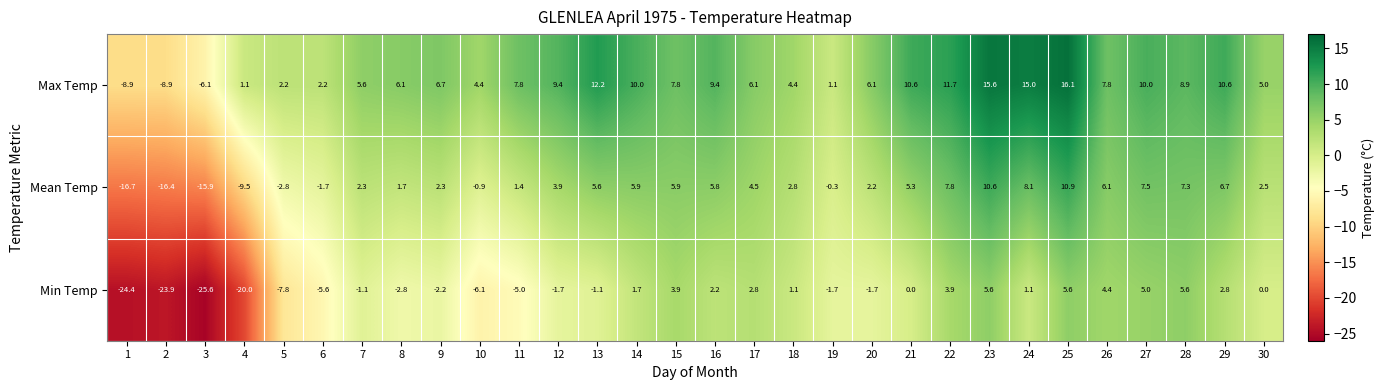

Which series has the widest spread of values?

Min Temp